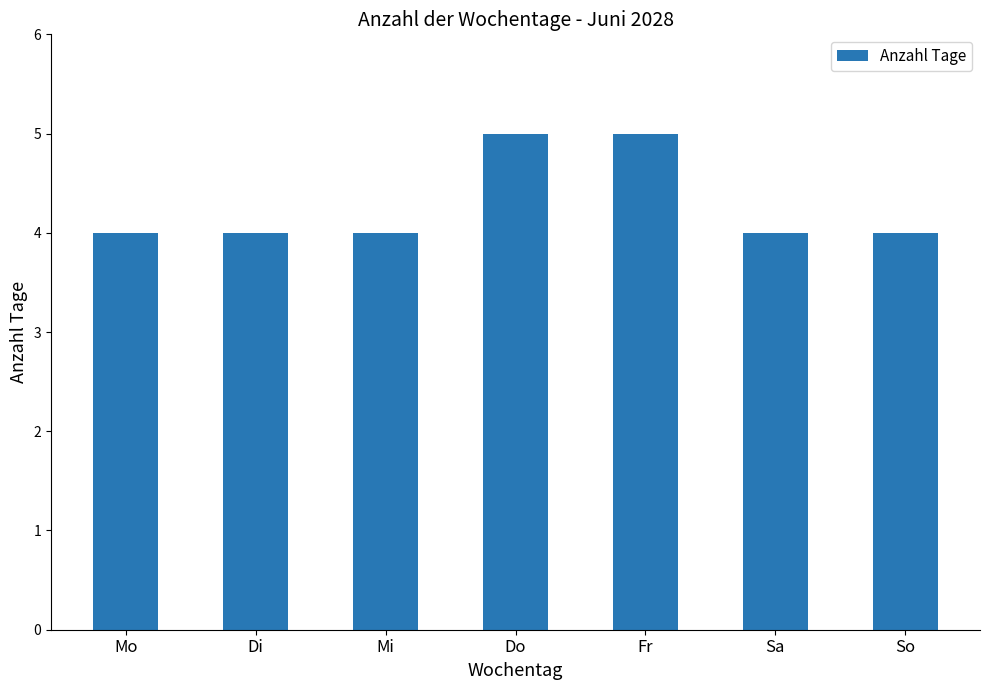

Between Fr and Mi, which is larger?

Fr